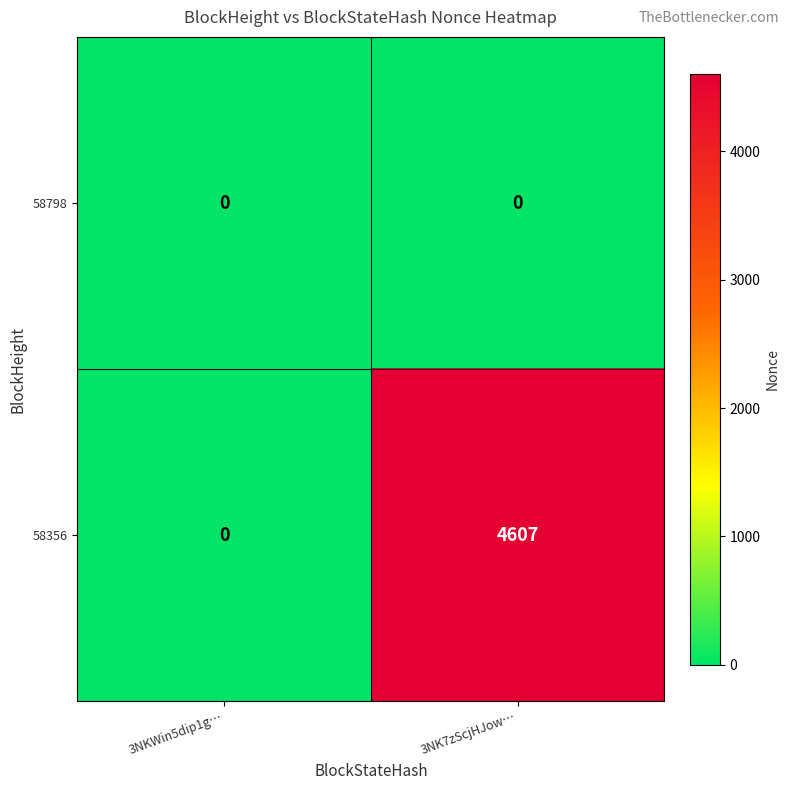

Between 3NKWin5dip1g… and 3NK7zScjHJow…, which series saw the biggest shift?

58356